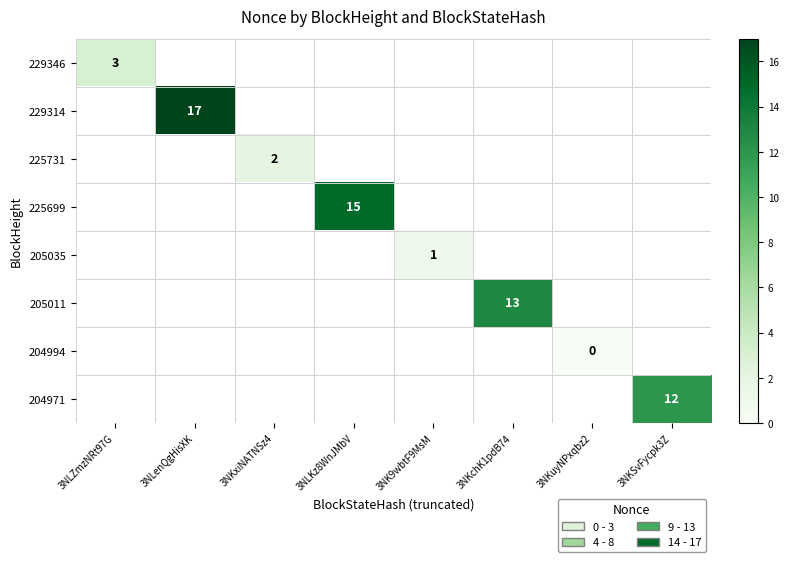

Count the number of categories in the chart.

8